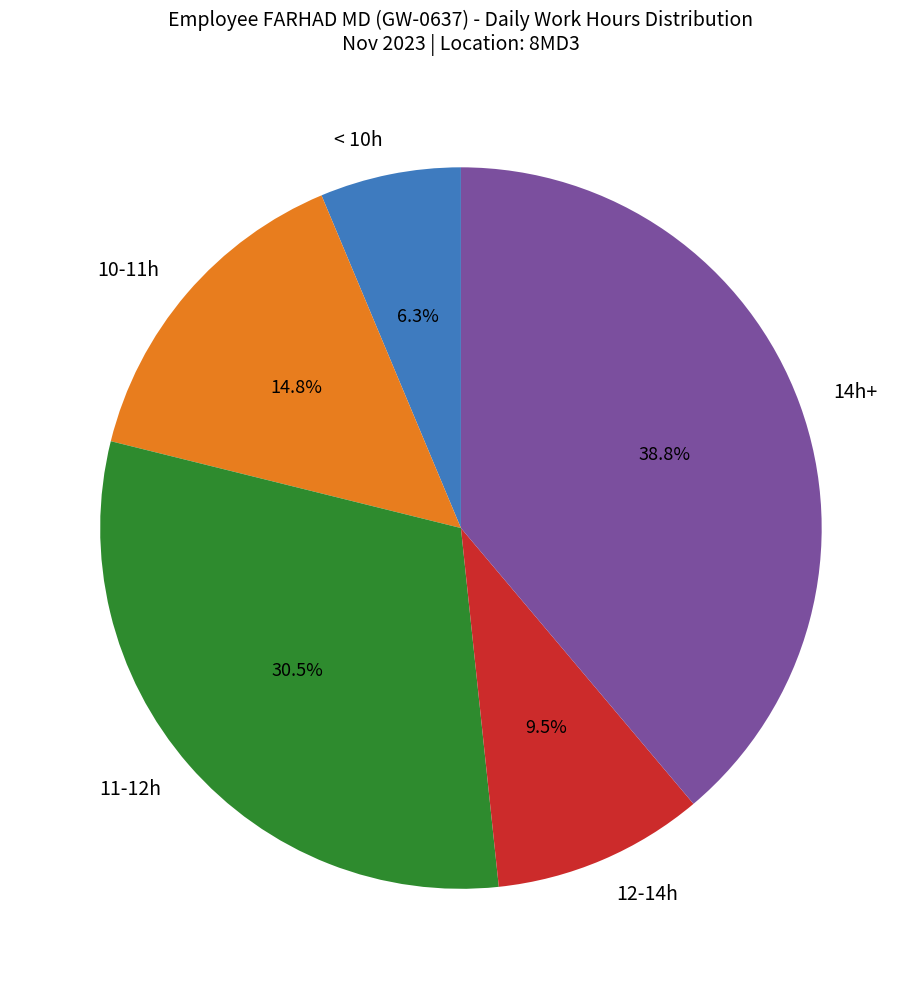

Rank the categories by value from lowest to highest.

< 10h, 12-14h, 10-11h, 11-12h, 14h+